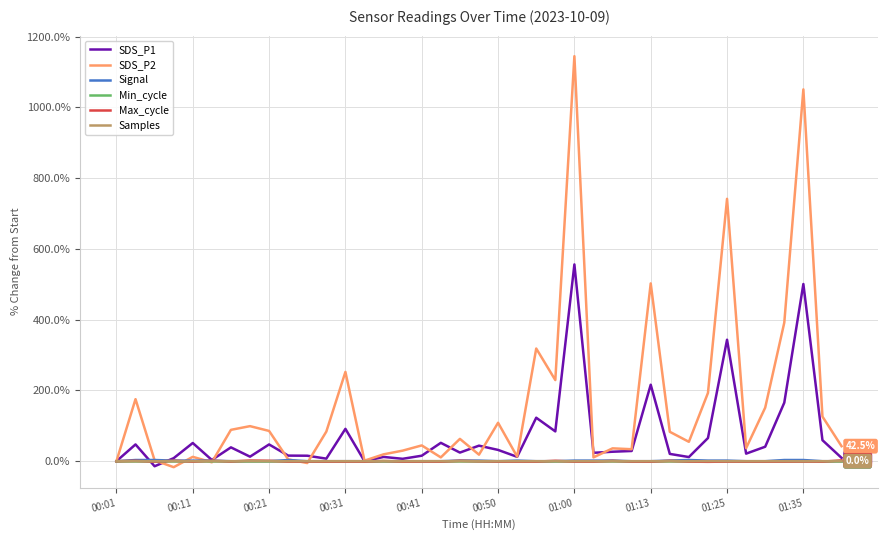

Which series has the largest total across all categories?

SDS_P2